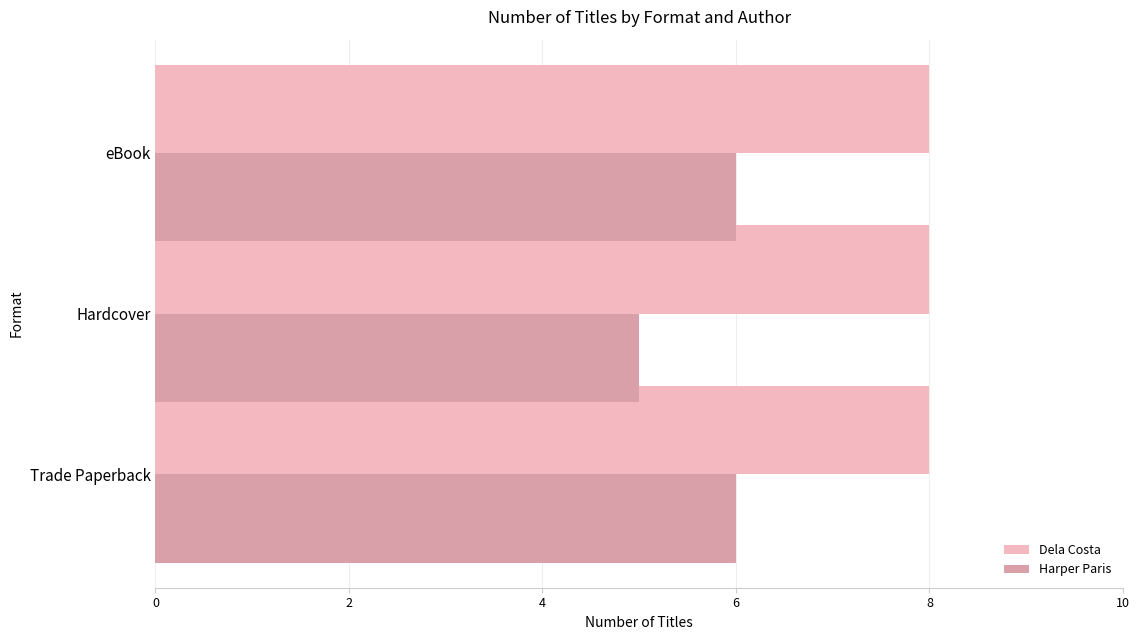

What is the sum of all Dela Costa values?

24